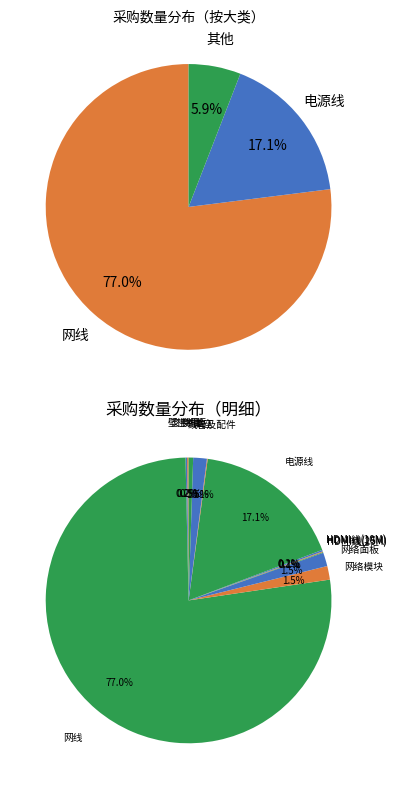

The 网络面板 slice represents 2% of the pie. True or false?

True